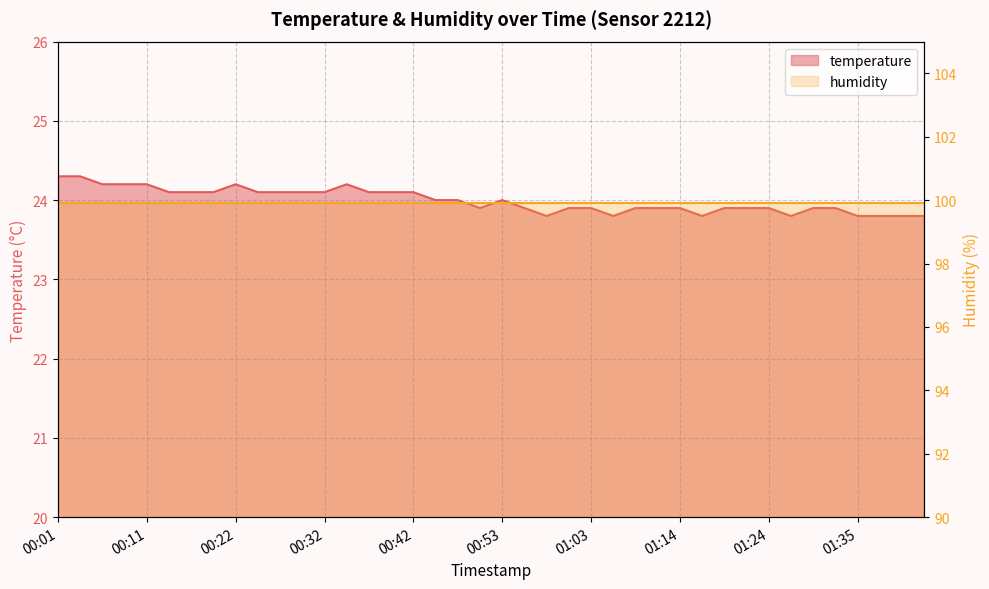

What is the value of the humidity_line point at the 9th from the left?

99.9